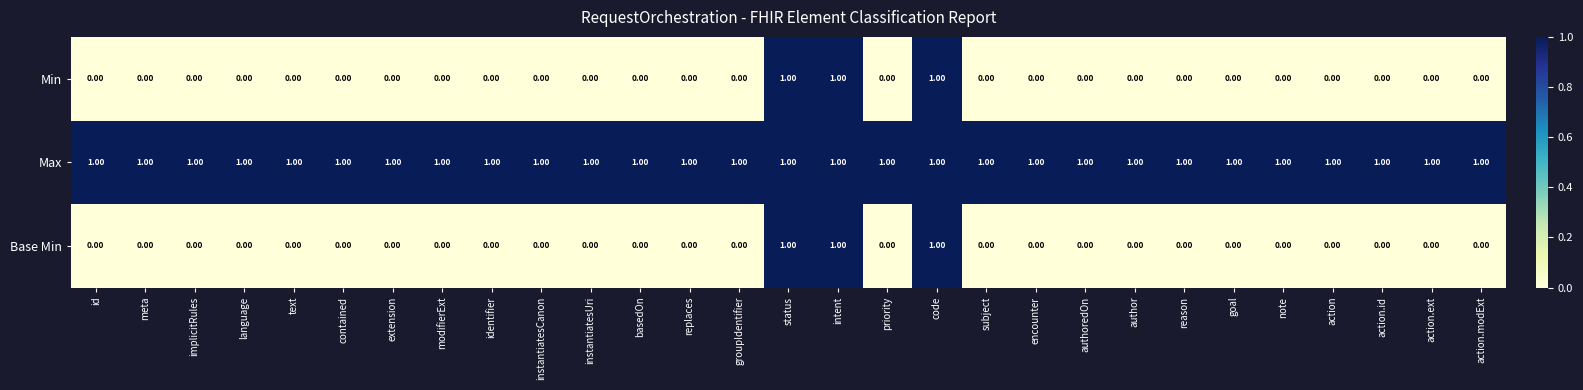

What is the sum of all Min values?

3